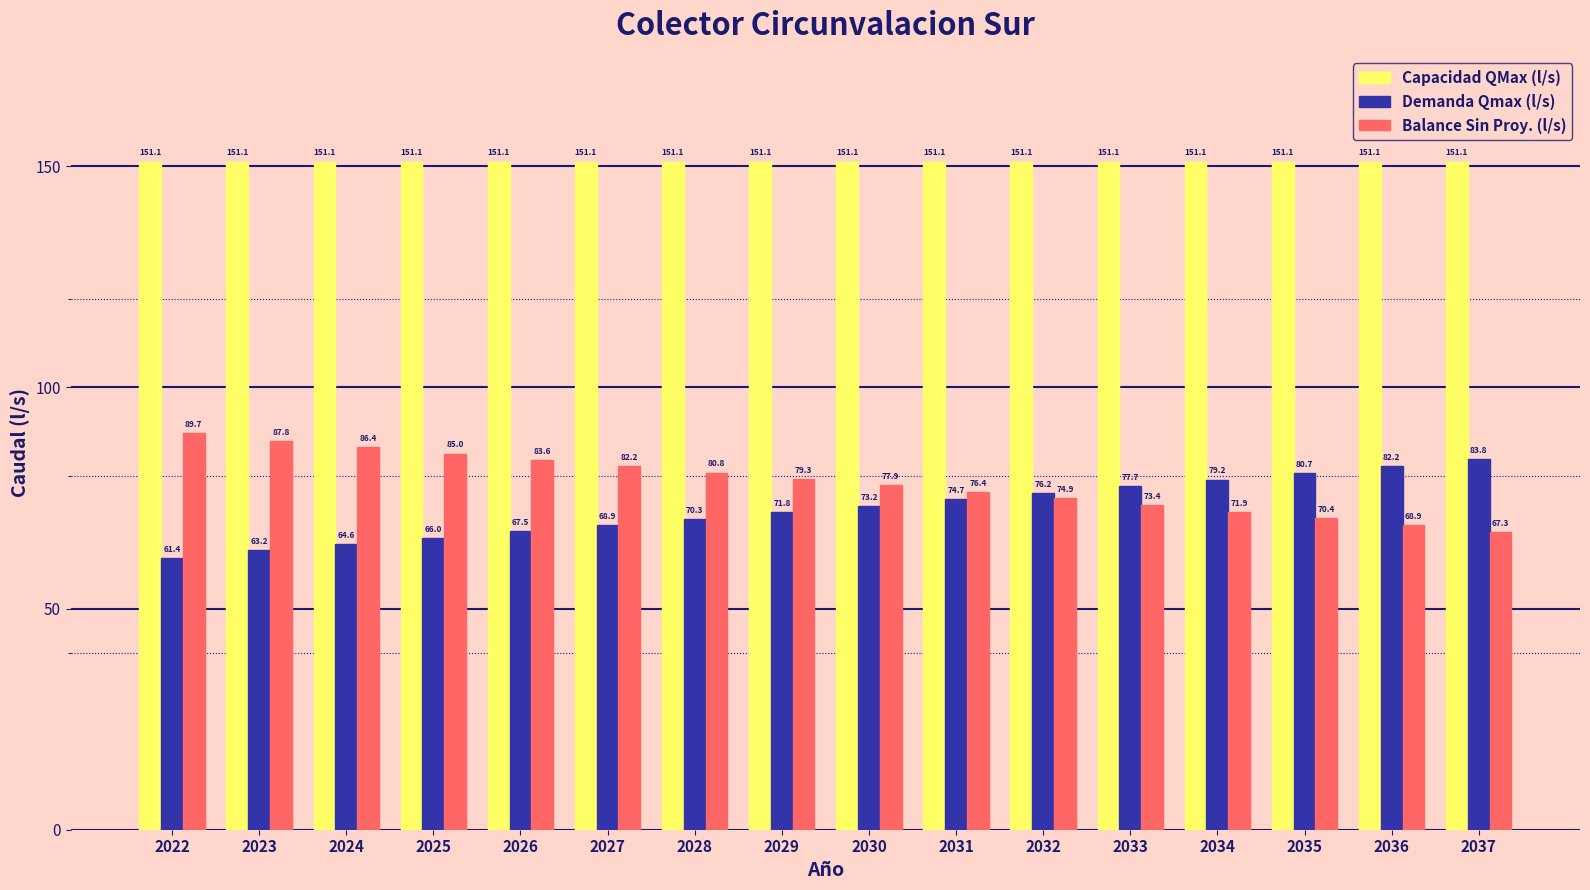

Reading right to left, transcribe all the data shown in this chart.

Capacidad QMax (l/s): 151.1	151.1	151.1	151.1	151.1	151.1	151.1	151.1	151.1	151.1	151.1	151.1	151.1	151.1	151.1	151.1
Demanda Qmax (l/s): 83.8	82.2	80.7	79.2	77.7	76.2	74.7	73.2	71.8	70.3	68.9	67.5	66.0	64.6	63.2	61.4
Balance Sin Proy. (l/s): 67.3	68.9	70.4	71.9	73.4	74.9	76.4	77.9	79.3	80.8	82.2	83.6	85.0	86.4	87.8	89.7